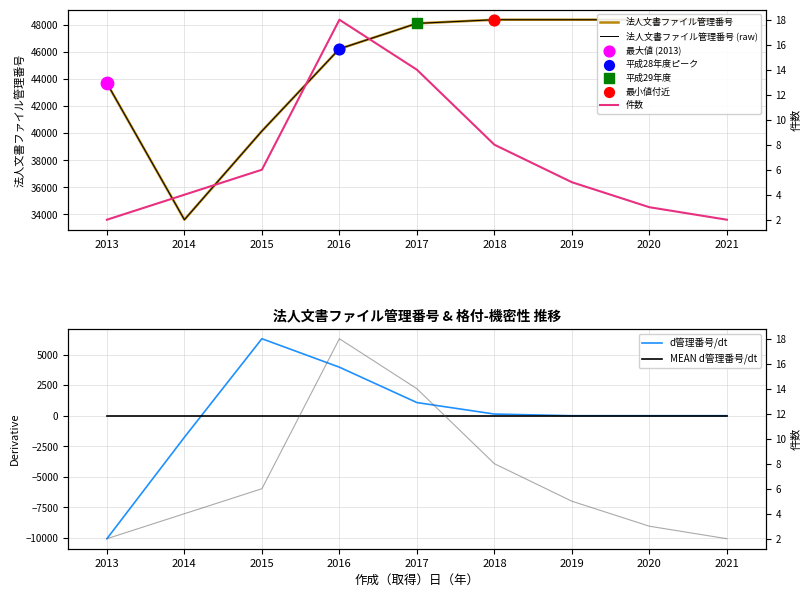

Which series has the largest total across all categories?

法人文書ファイル管理番号